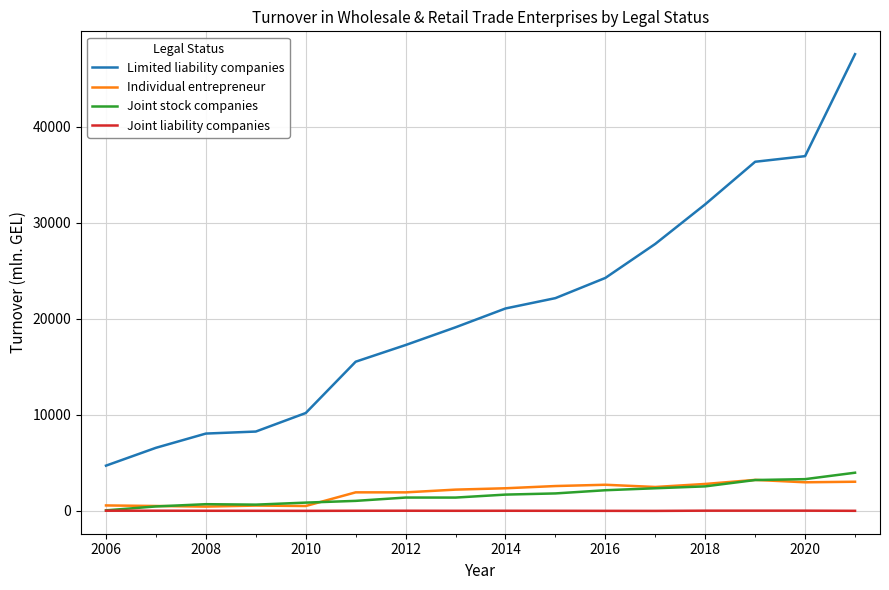

True or false: Individual entrepreneur and Limited liability companies intersect in this chart.

False